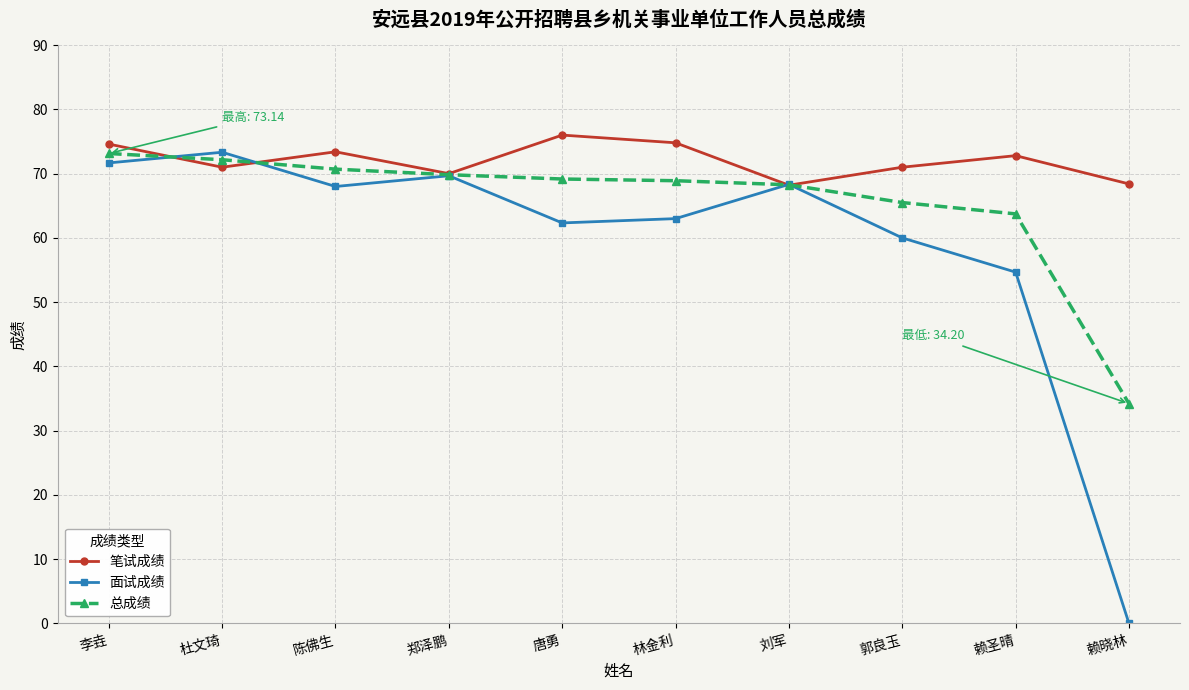

What is the sum of the 面试成绩 values at 林金利 and 杜文琦?

136.3